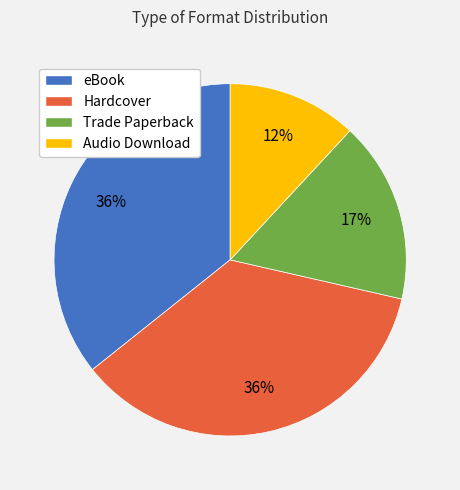

What is the smallest slice in the pie chart?

Audio Download